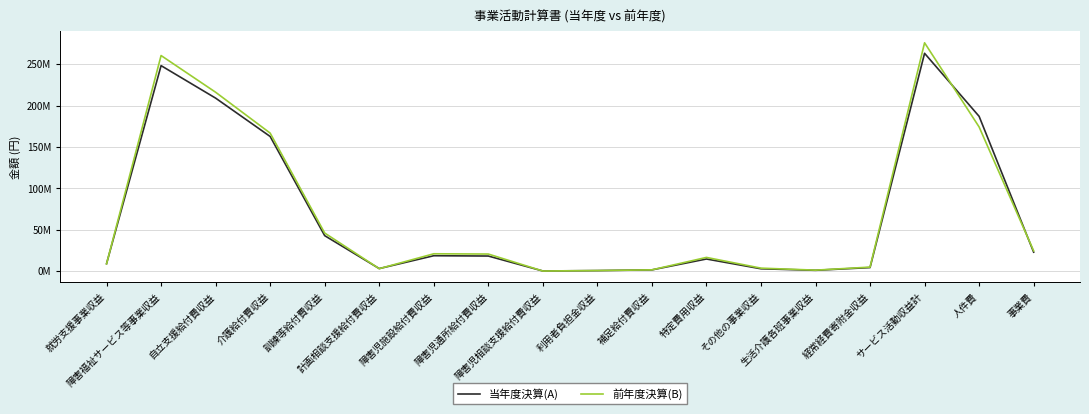

What position from the left is その他の事業収益?

13